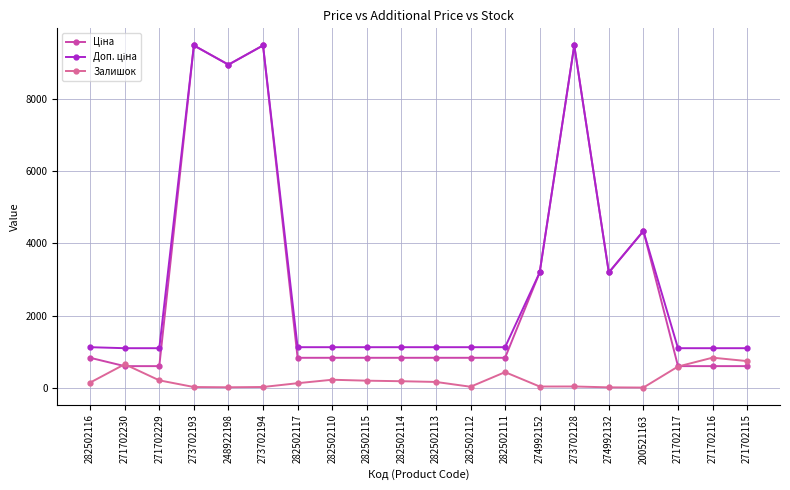

What is the maximum value shown in the chart?

9488.2